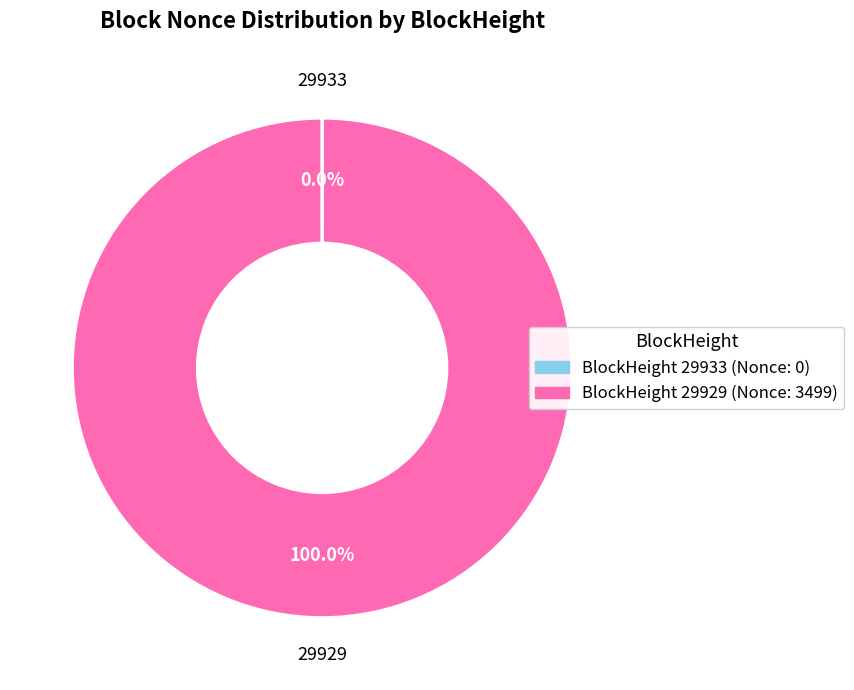

To the nearest percent, what is the average slice percentage?

50%